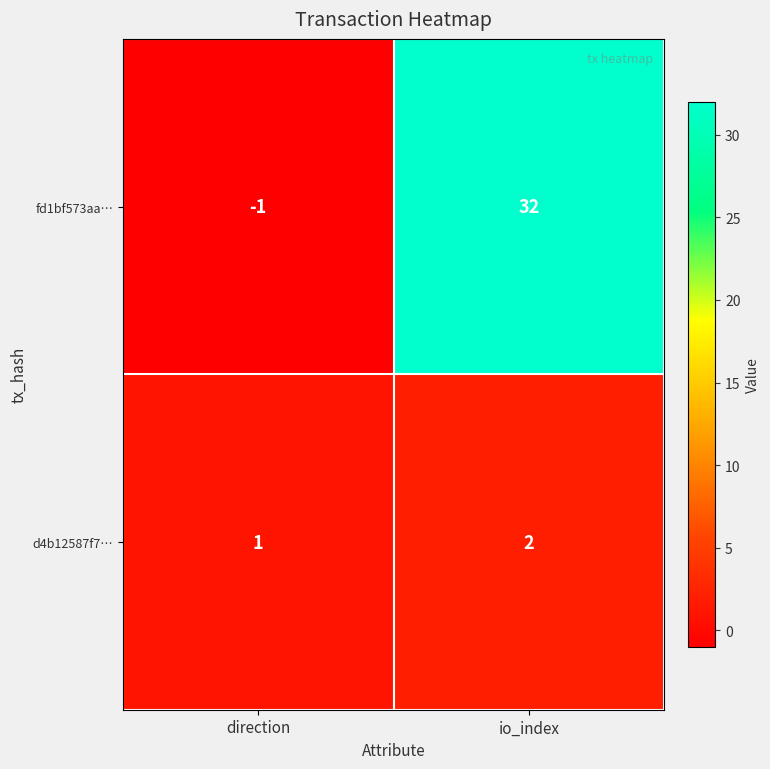

What is the sum of the d4b12587f7… values at direction and io_index?

3